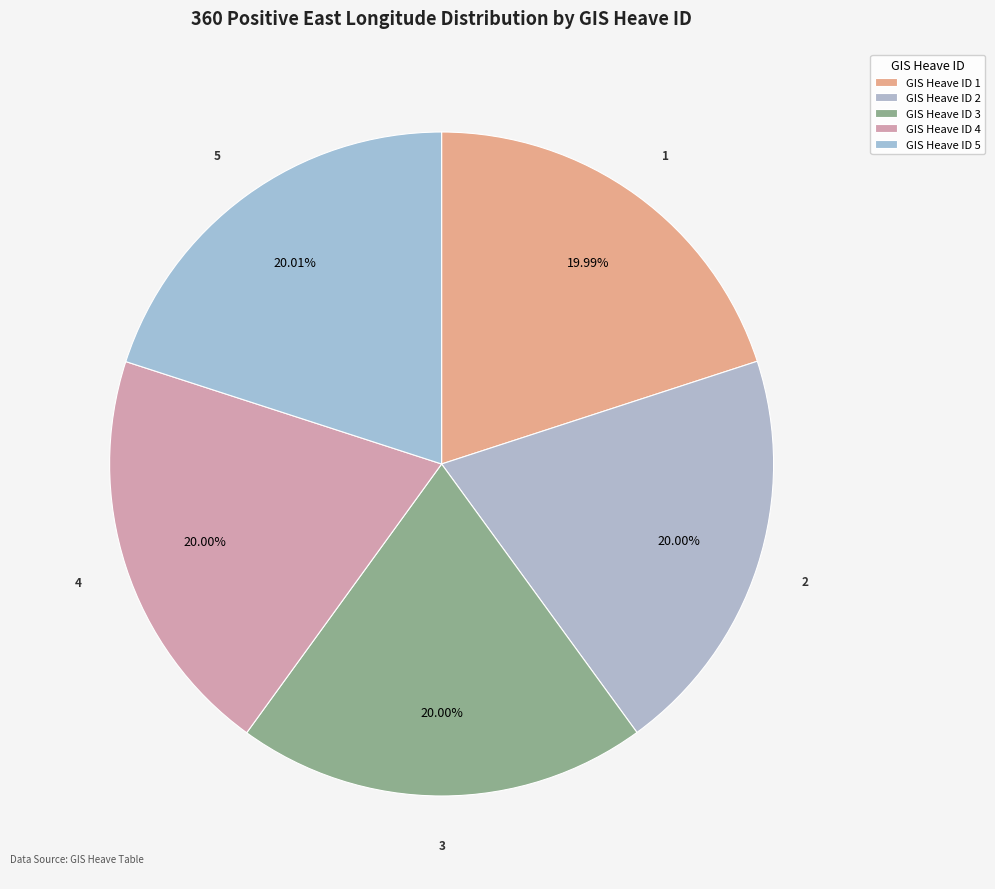

To the nearest percent, what is the average slice percentage?

20%